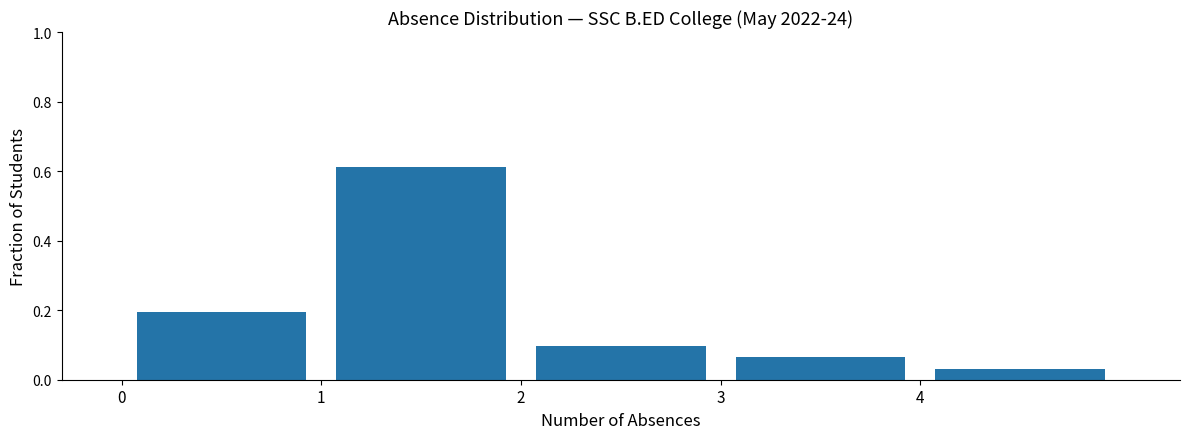

Reading left to right, list every bar in this chart as the range it spans on the x-axis followed by its height. The values are not printed on the chart, so give them approximately, as read against the axis.

0 to 1: 0.20
1 to 2: 0.62
2 to 3: 0.10
3 to 4: 0.06
4 to 5: 0.04